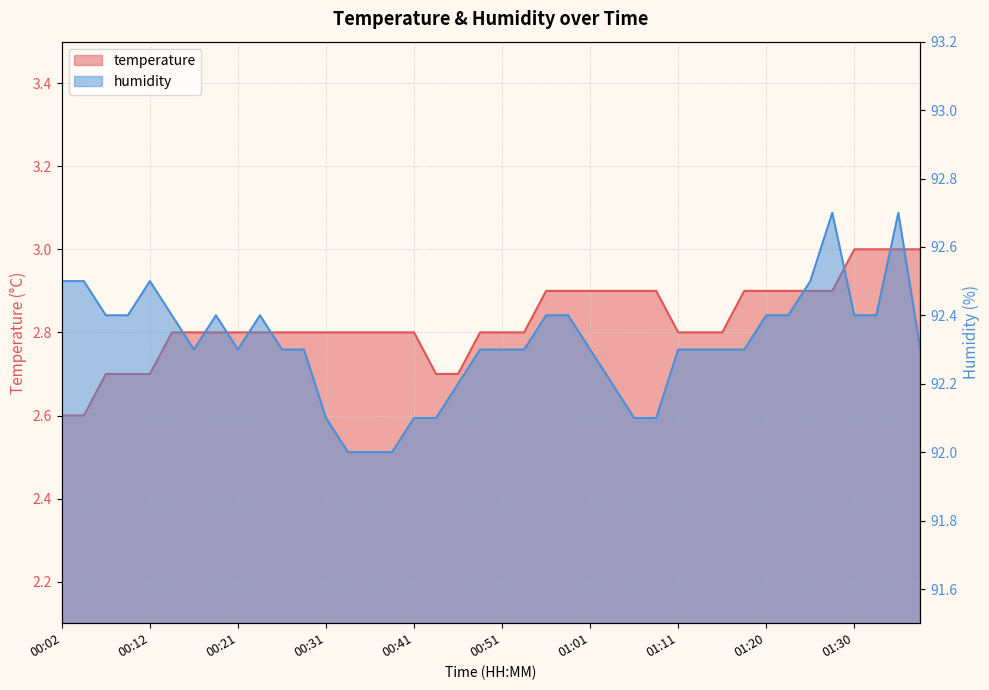

Which label corresponds to the largest value in the chart?

01:28